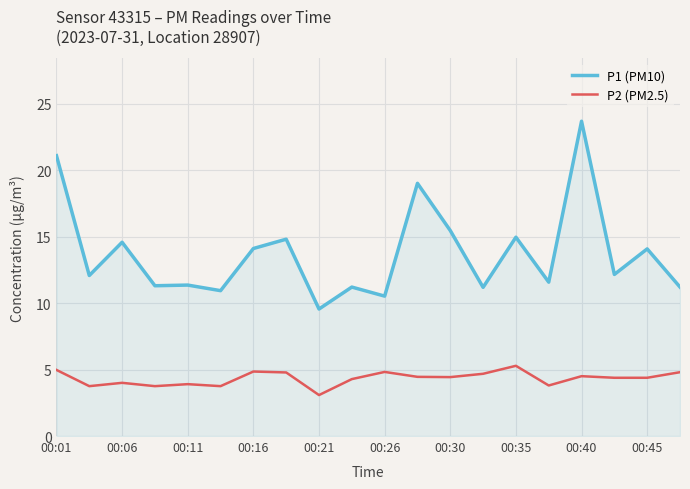

True or false: P1 (PM10) and P2 (PM2.5) intersect in this chart.

False